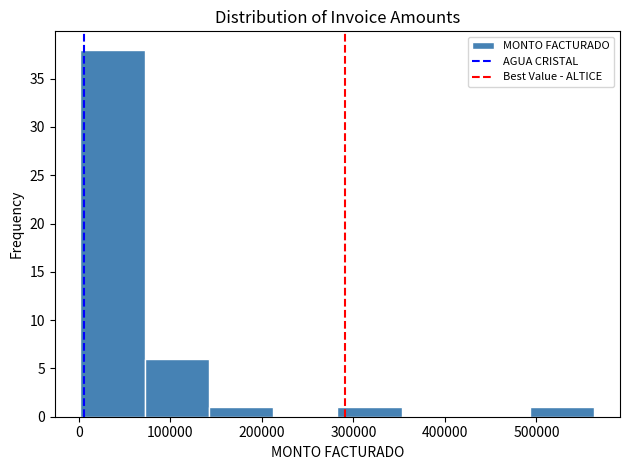

Reading left to right, list every bar in this chart as the range it spans on the x-axis followed by its height. Neither the bar edges nor the heights are printed on the chart, so give them approximately, as read against the axes.

0 to 70000: 38
70000 to 140000: 6
140000 to 210000: 1
210000 to 280000: 0
280000 to 350000: 1
350000 to 420000: 0
420000 to 490000: 0
490000 to 560000: 1